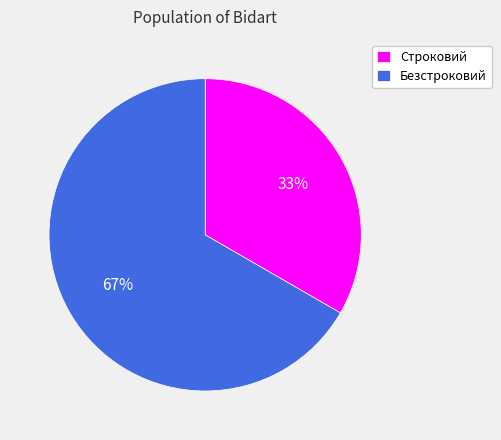

Which category has the smallest portion of the pie?

Строковий